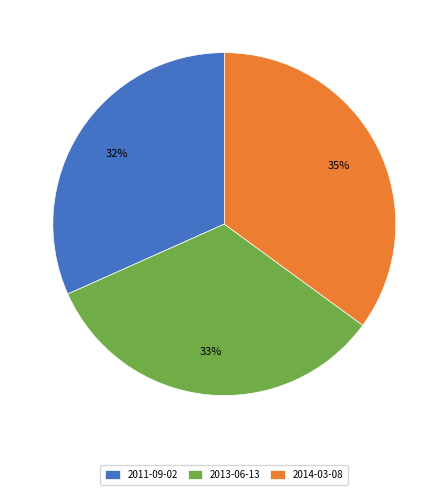

Is it true that 2013-06-13 is 33% of the pie?

True